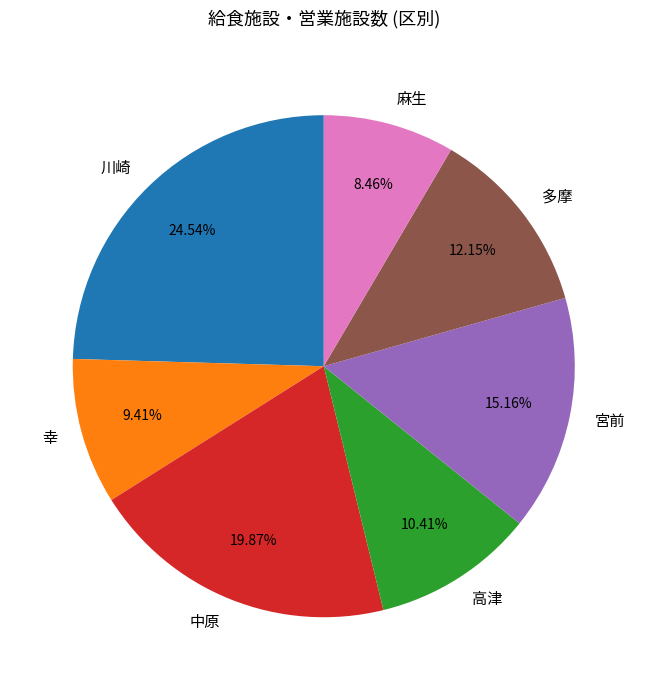

Does 中原 account for over 50% of the chart?

No